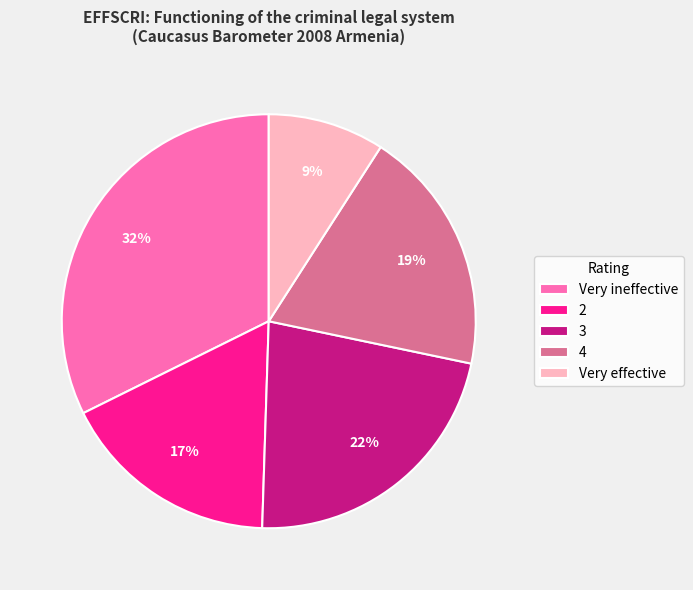

Rank the categories by value from lowest to highest.

Very effective, 2, 4, 3, Very ineffective